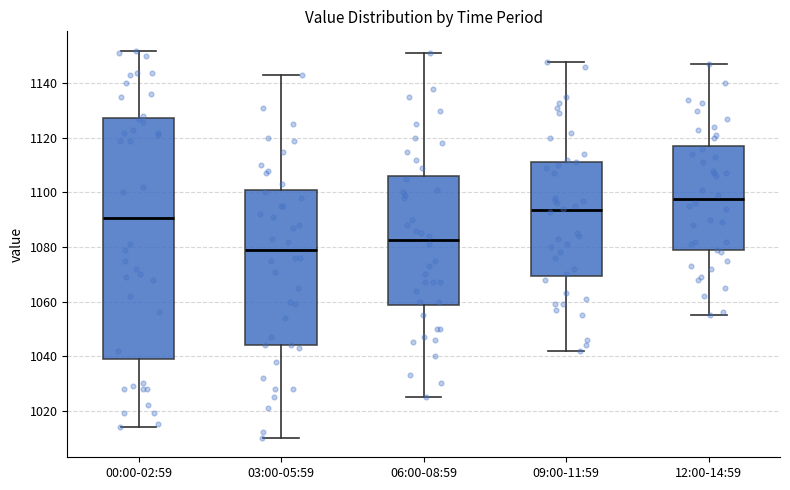

Reading left to right, transcribe this box plot: for each box, give where its median line is, the range the box spans, and where its two whiskers end, as read against the y-axis. The values are not printed on the chart, so give them approximately, as read against the axis.

00:00-02:59: median 1090, box 1040 to 1128, whiskers 1014 to 1152
03:00-05:59: median 1080, box 1044 to 1100, whiskers 1010 to 1144
06:00-08:59: median 1082, box 1058 to 1106, whiskers 1026 to 1152
09:00-11:59: median 1094, box 1070 to 1112, whiskers 1042 to 1148
12:00-14:59: median 1098, box 1078 to 1118, whiskers 1056 to 1148